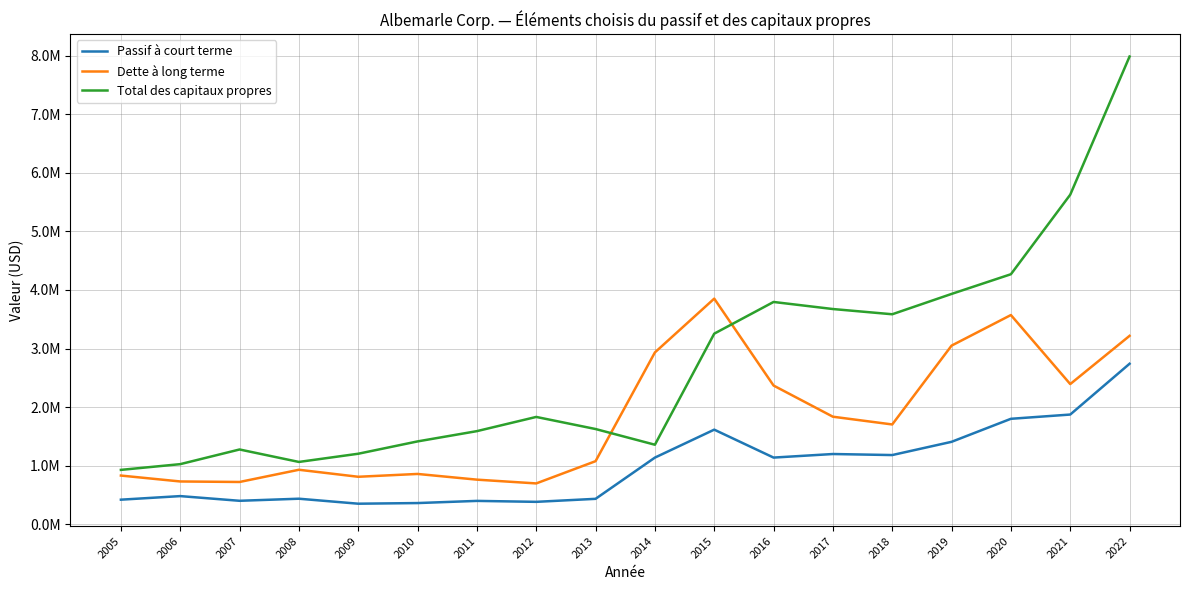

Is it true that Passif à court terme equals 364177 at 2010?

True